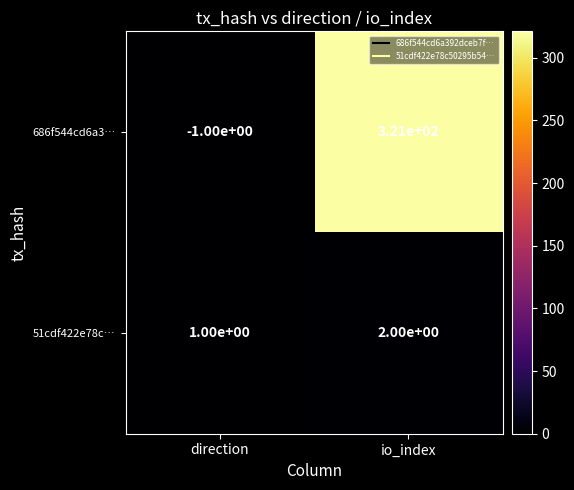

Which label corresponds to the smallest value in the chart?

direction